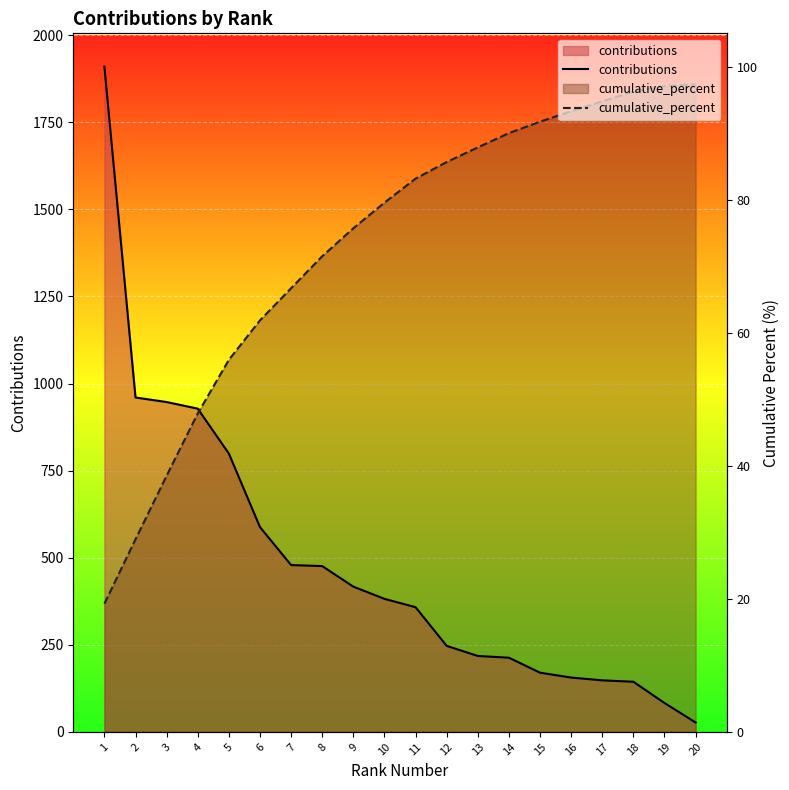

Reading left to right, what are all the values shown in this chart?

contributions: 1=1910.0	2=960.0	3=947.0	4=928.0	5=799.0	6=588.0	7=479.0	8=476.0	9=417.0	10=382.0	11=358.0	12=247.0	13=218.0	14=213.0	15=170.0	16=156.0	17=148.0	18=144.0	19=83.0	20=27.0
cumulative_percent: 1=19.3	2=29.0	3=38.5	4=47.9	5=55.9	6=61.9	7=66.7	8=71.5	9=75.7	10=79.6	11=83.2	12=85.7	13=87.9	14=90.0	15=91.7	16=93.3	17=94.8	18=96.2	19=97.1	20=97.3